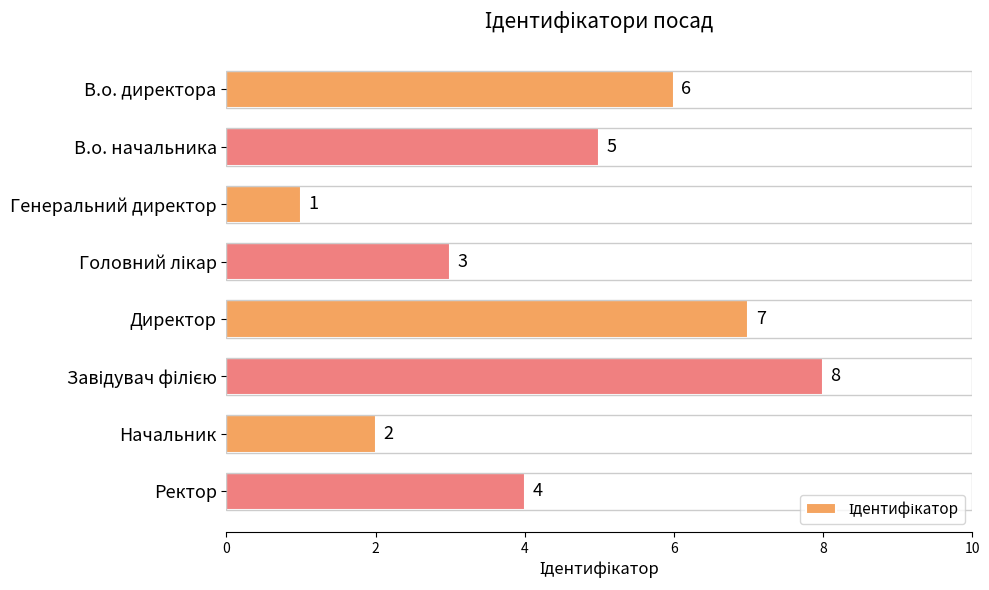

What is the minimum value shown in the chart?

1